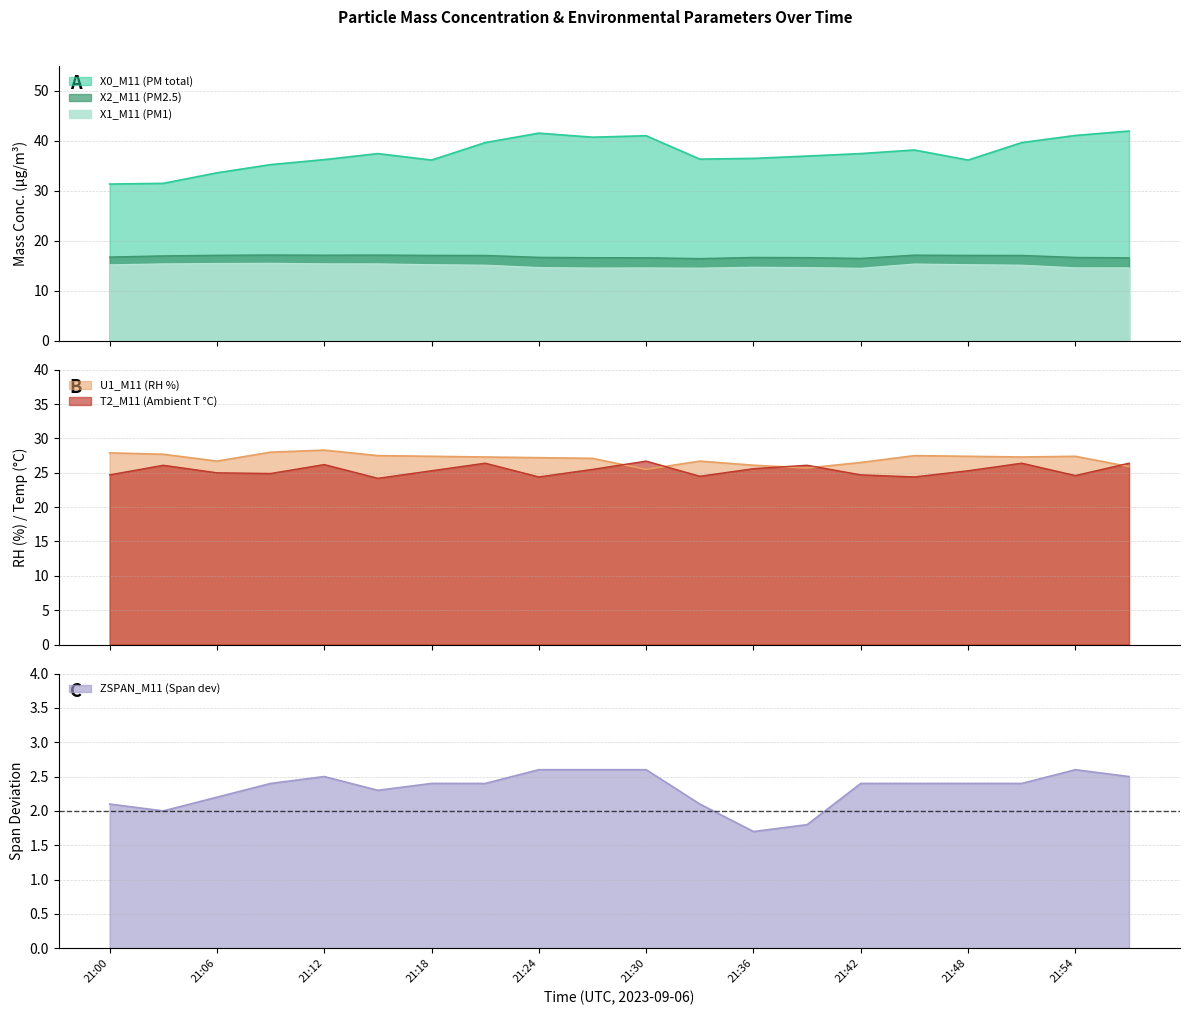

What is the greatest value displayed?

42.0